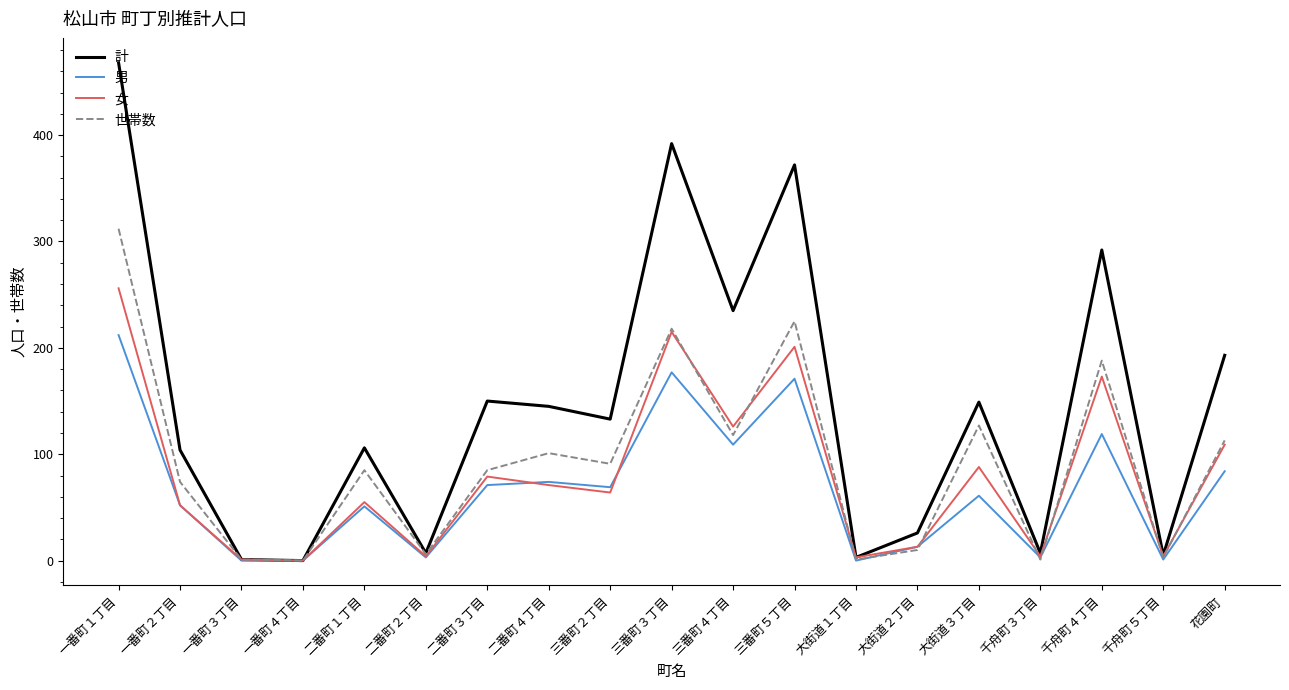

Which series changed the most between 二番町４丁目 and 三番町５丁目?

計